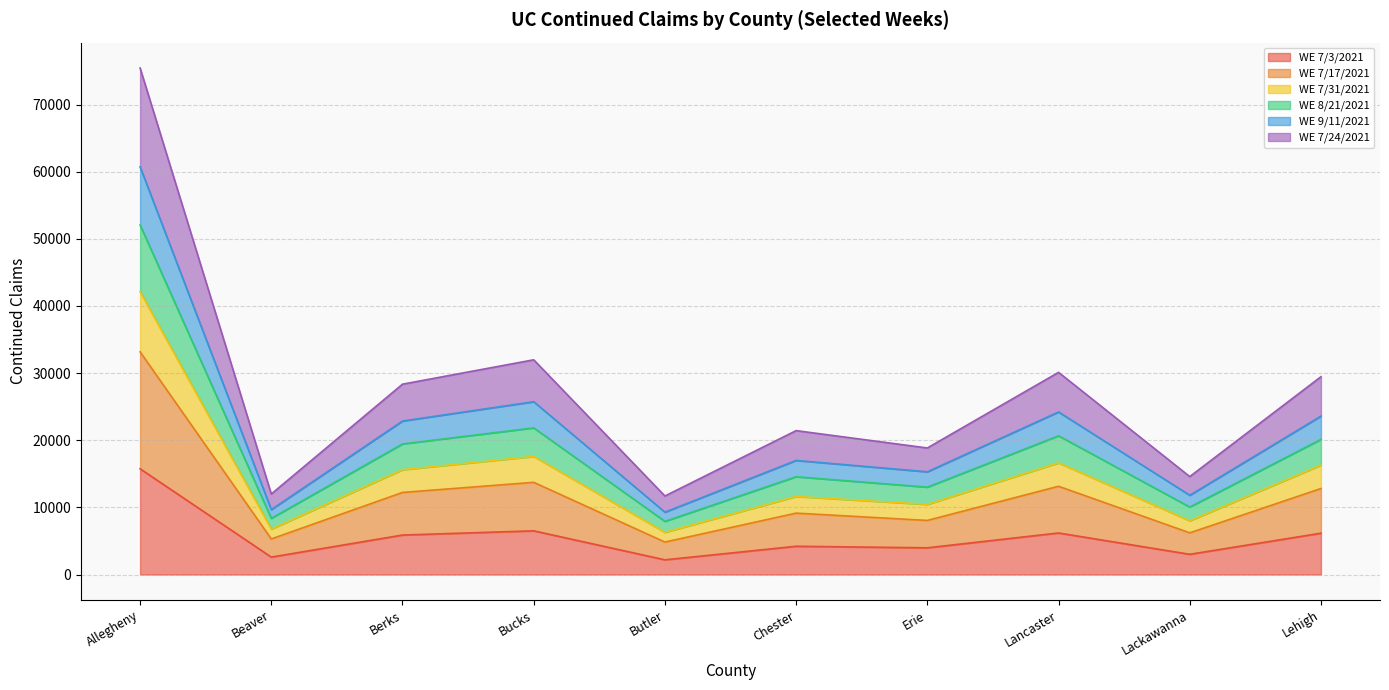

Between Allegheny and Lancaster, which is larger?

Allegheny